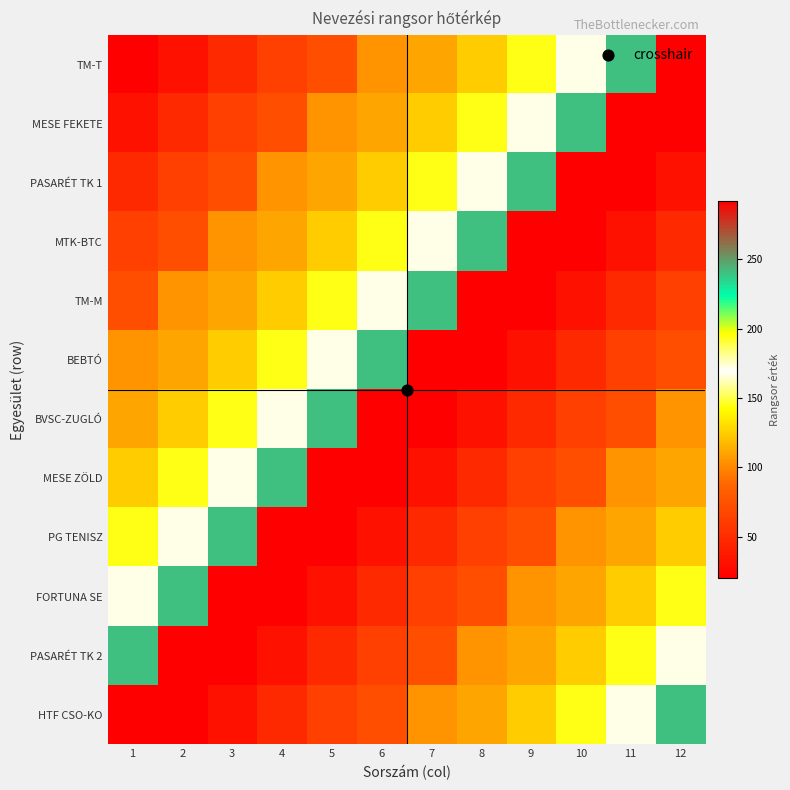

At which category is the sum across all series the highest?

1